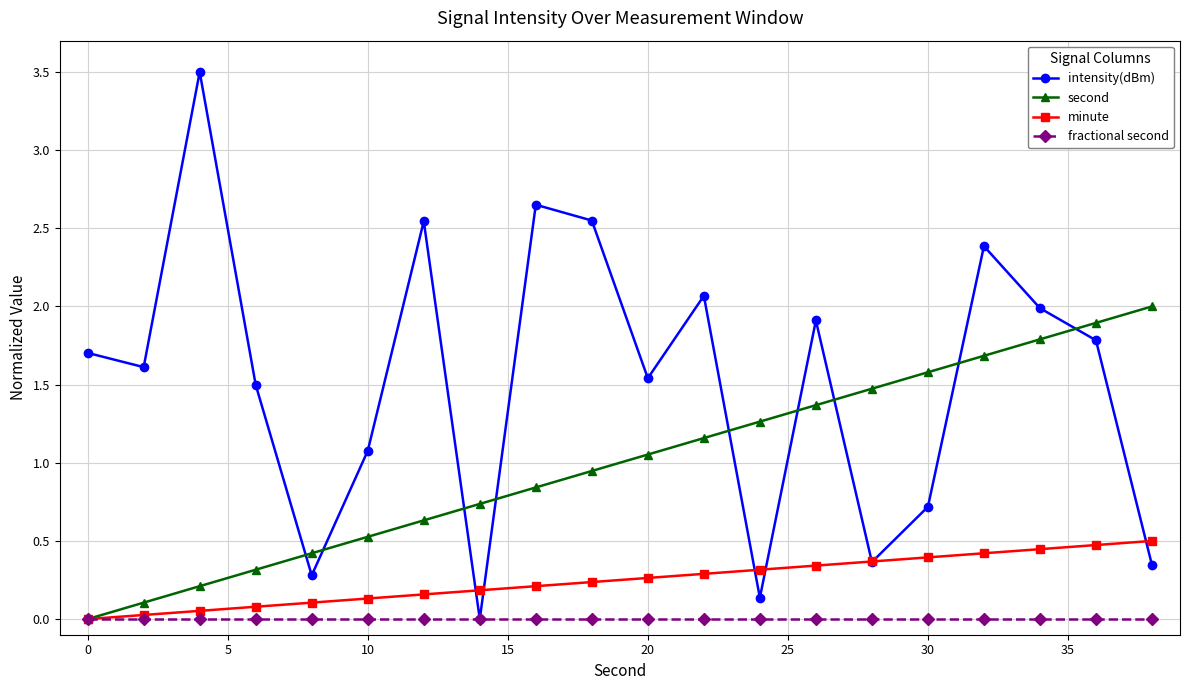

How many series are shown in this chart?

4